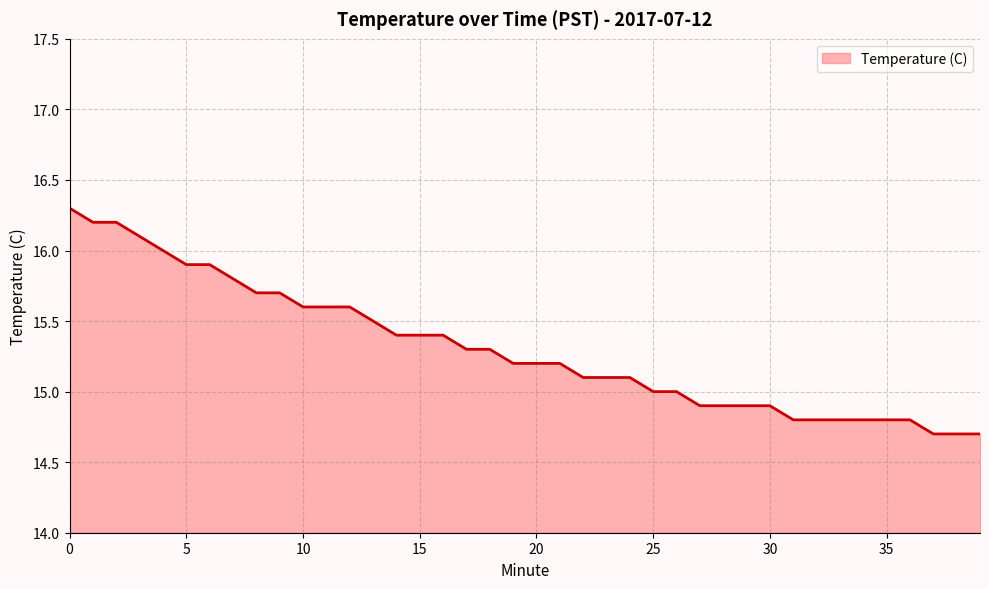

Reading right to left, transcribe all the data shown in this chart.

14.7	14.7	14.7	14.8	14.8	14.8	14.8	14.8	14.8	14.9	14.9	14.9	14.9	15.0	15.0	15.1	15.1	15.1	15.2	15.2	15.2	15.3	15.3	15.4	15.4	15.4	15.5	15.6	15.6	15.6	15.7	15.7	15.8	15.9	15.9	16.0	16.1	16.2	16.2	16.3